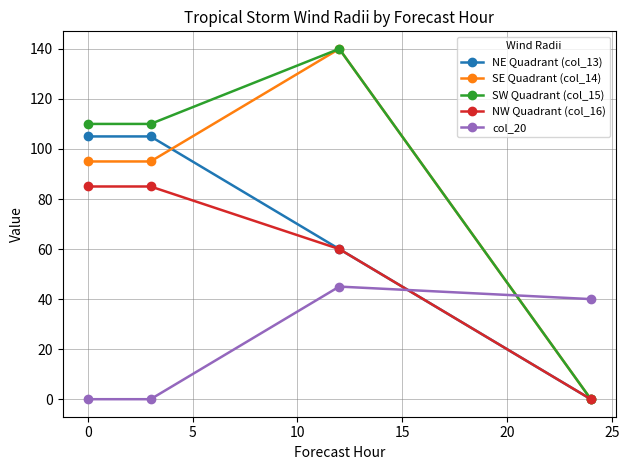

What is the value of the NE Quadrant (col_13) point at the 3rd from the left?

60